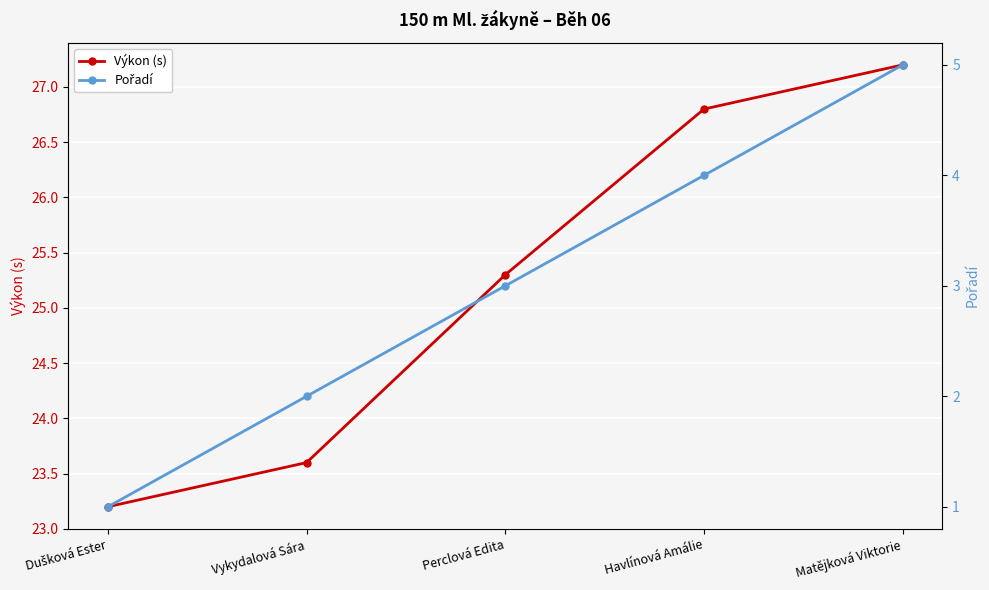

What is the label of the 5th point from the left?

Matějková Viktorie